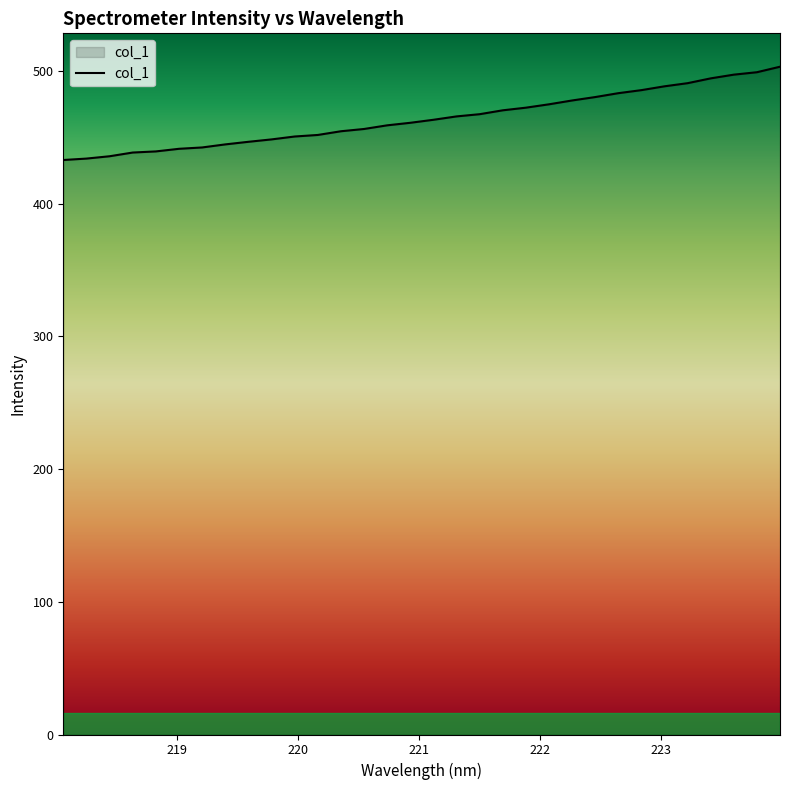

What is the smallest value displayed?

433.0